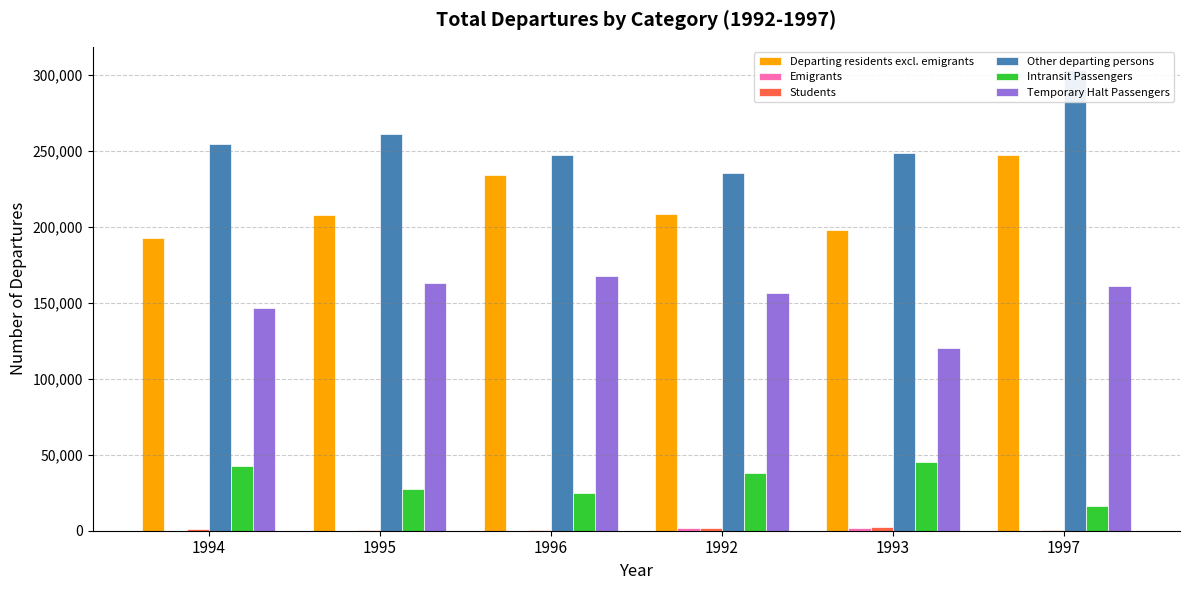

Is the value of Other departing persons at 1997 greater than the value of Temporary Halt Passengers at 1997?

Yes